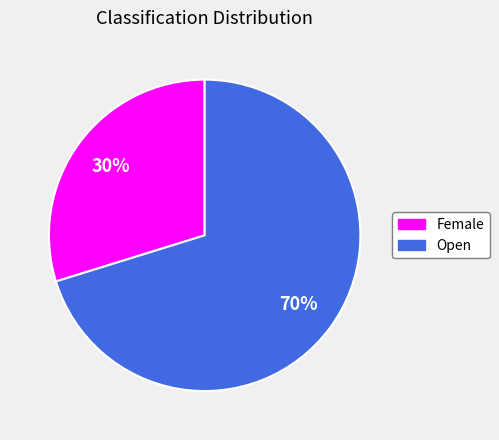

To the nearest percent, what portion does Open represent?

70%